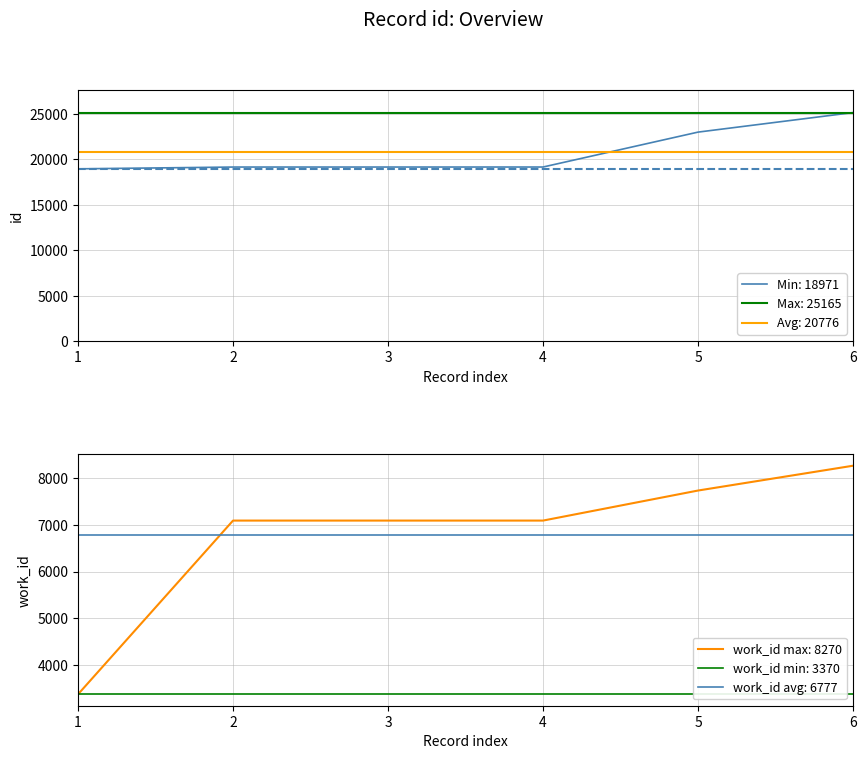

True or false: the data has more than 0 interior local peaks.

False